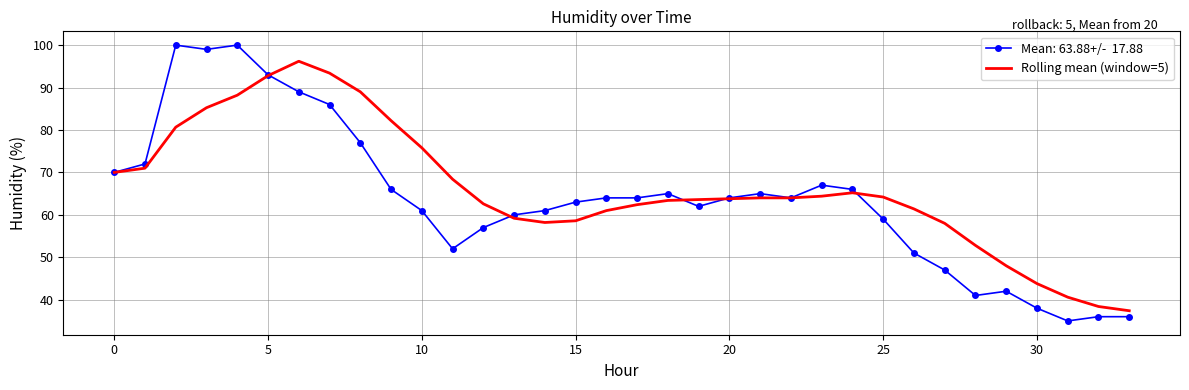

What is the maximum value shown in the chart?

100.0